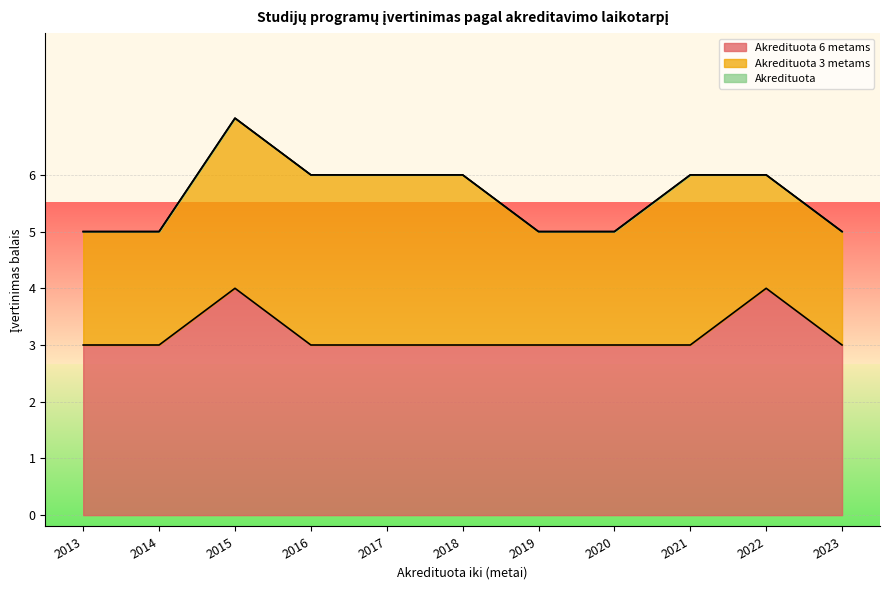

Where is Akredituota nearest to the value 0?

2013